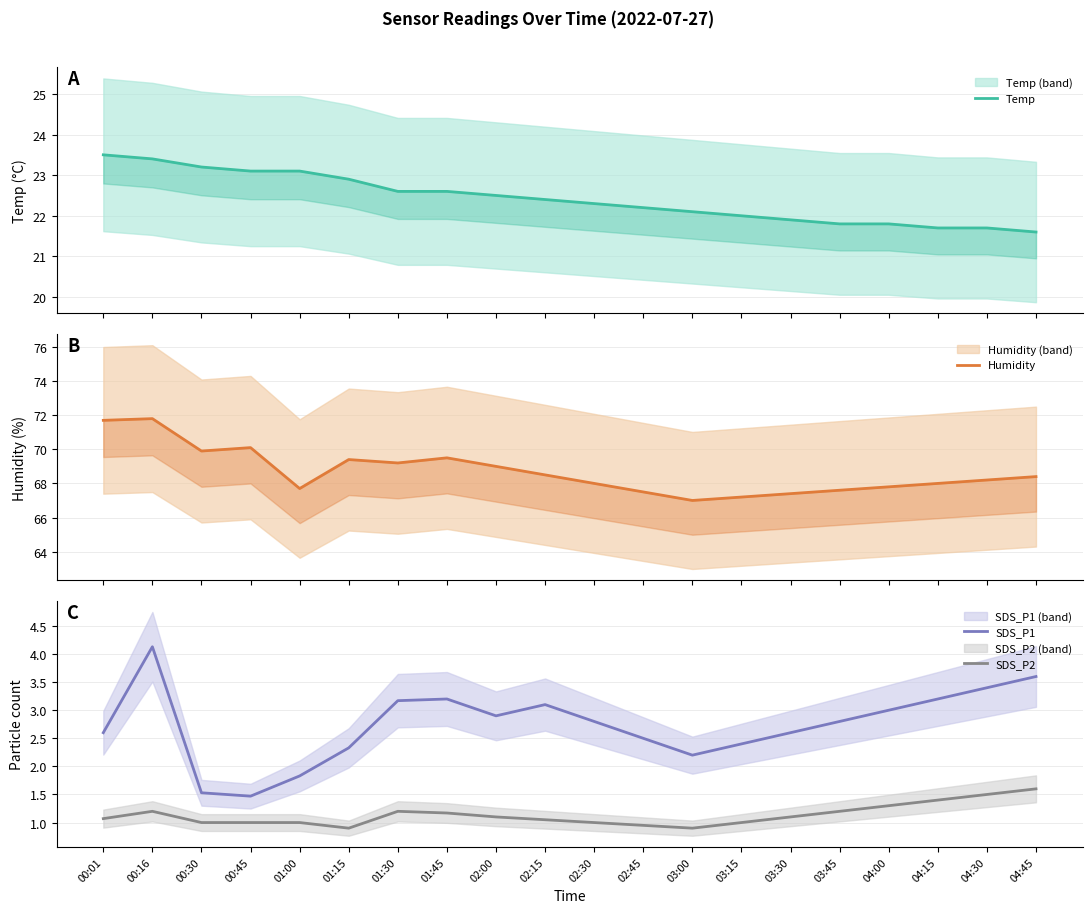

Reading right to left, extract all data points from this chart.

Temp: 21.6	21.7	21.7	21.8	21.8	21.9	22.0	22.1	22.2	22.3	22.4	22.5	22.6	22.6	22.9	23.1	23.1	23.2	23.4	23.5
Humidity: 68.4	68.2	68.0	67.8	67.6	67.4	67.2	67.0	67.5	68.0	68.5	69.0	69.5	69.2	69.4	67.7	70.1	69.9	71.8	71.7
SDS_P1: 3.6	3.4	3.2	3.0	2.8	2.6	2.4	2.2	2.5	2.8	3.1	2.9	3.2	3.2	2.3	1.8	1.5	1.5	4.1	2.6
SDS_P2: 1.6	1.5	1.4	1.3	1.2	1.1	1.0	0.9	0.9	1.0	1.1	1.1	1.2	1.2	0.9	1.0	1.0	1.0	1.2	1.1